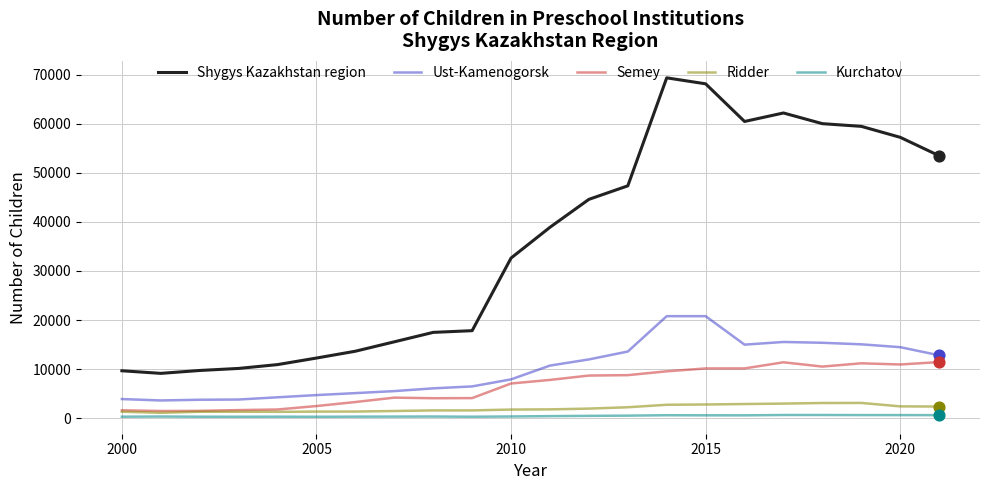

At how many categories does at least one series exceed 25167?

12